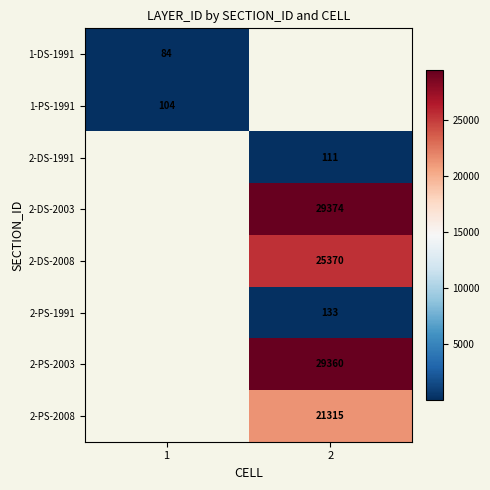

Which has a higher value, 1 or 2?

2